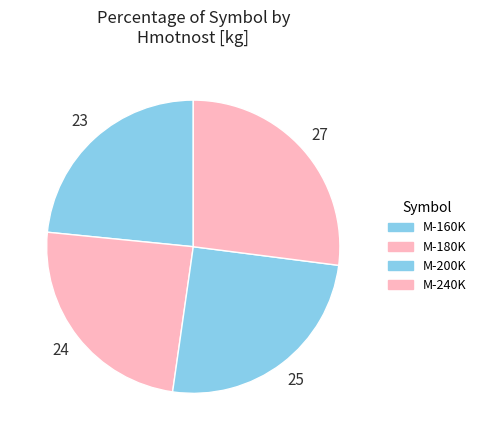

Is it true that M-180K is 10% of the pie?

False